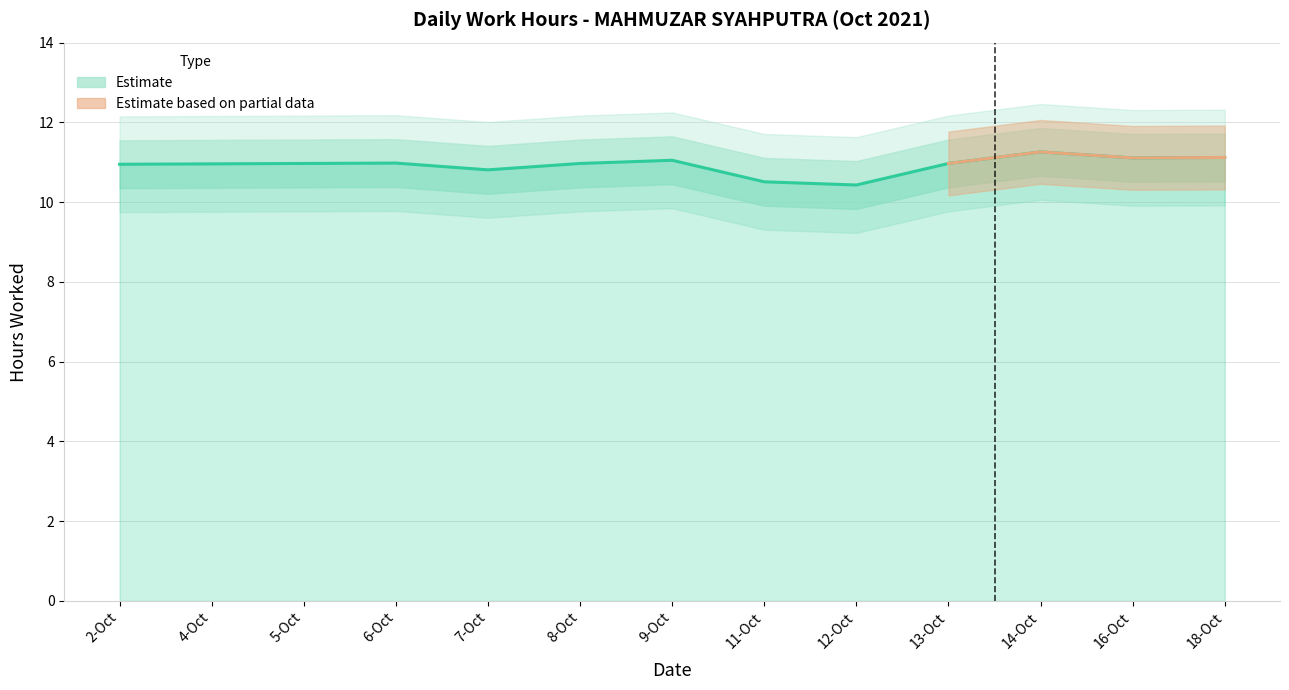

The value at 12-Oct is 10.4. True or false?

True